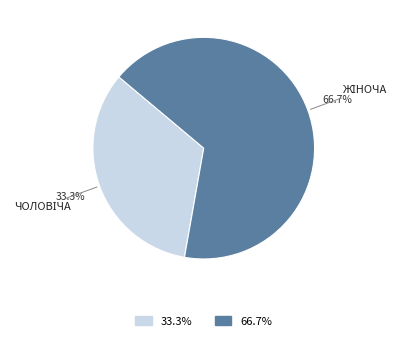

Does any single category account for the majority?

Yes